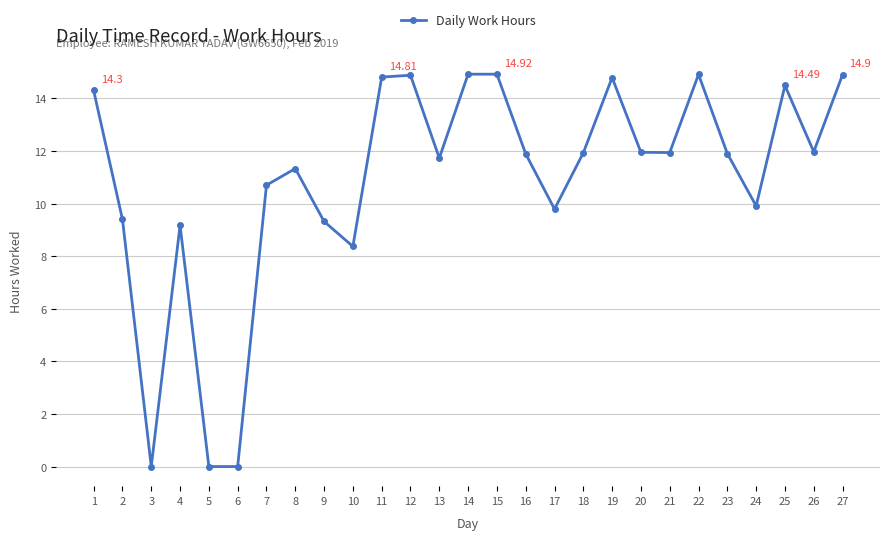

At which category does the data reach its first local valley?

3